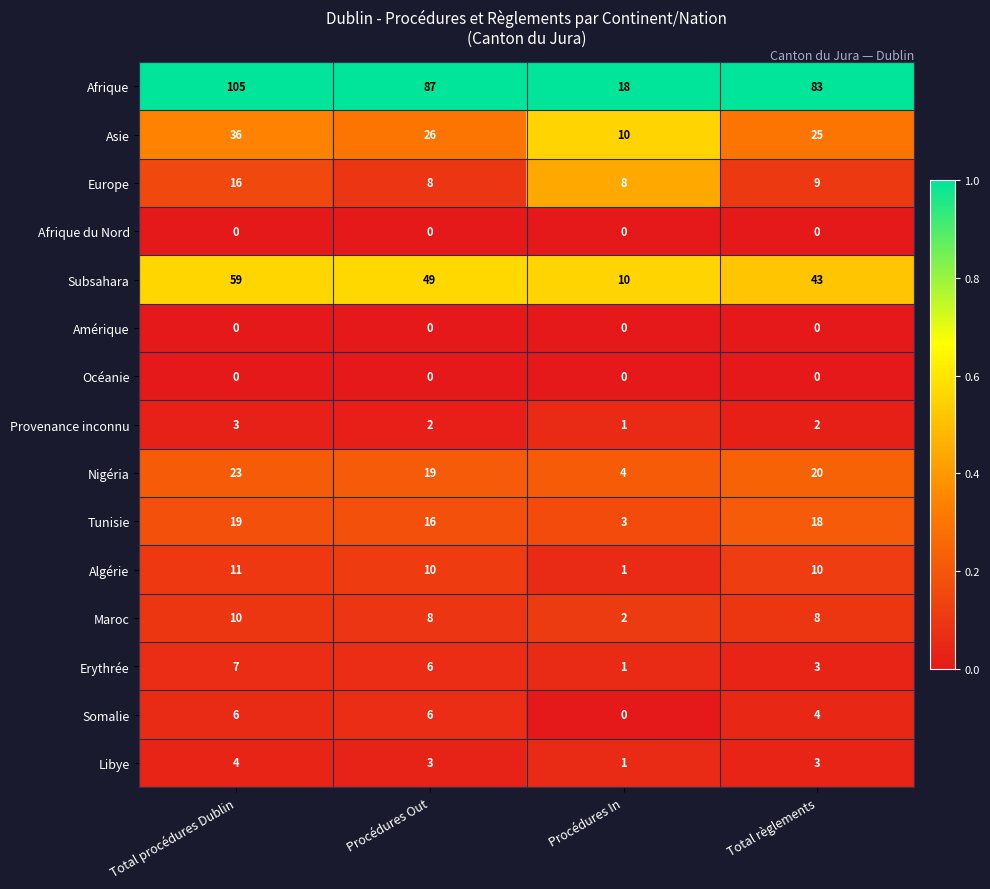

What is the difference between the highest and lowest values at Total règlements?

83